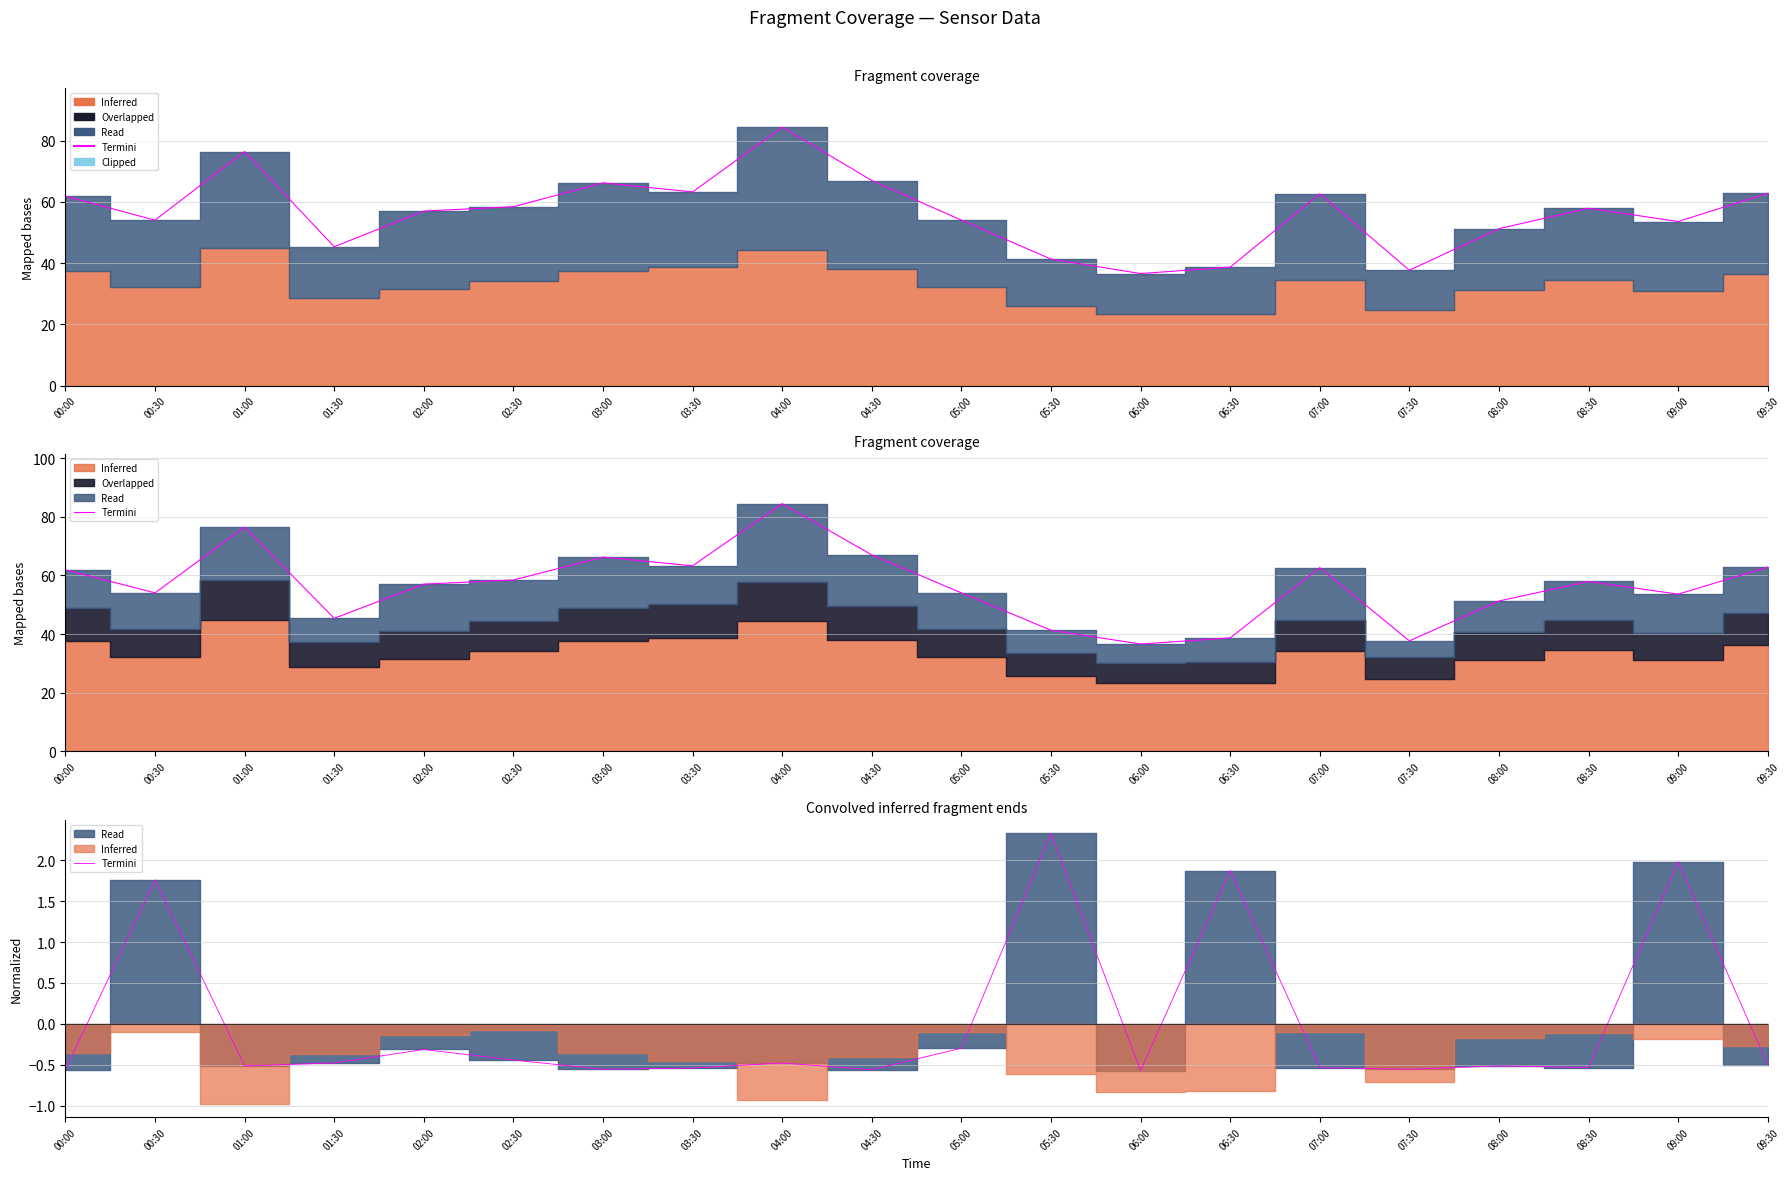

How many points are higher than both their immediate neighbors (excluding endpoints)?

7